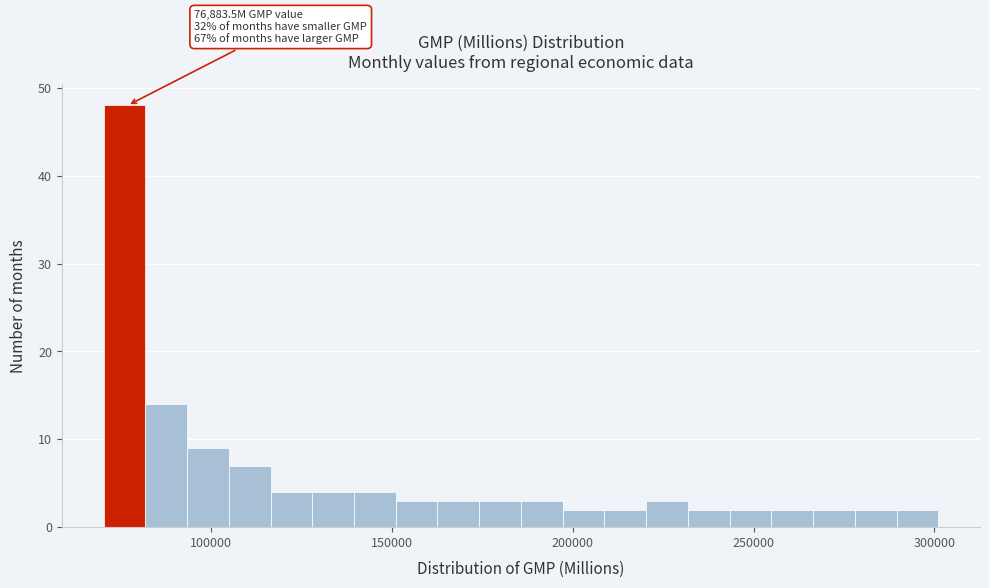

Read against the x-axis, roughly where is the centre of the tallest bar?

75000